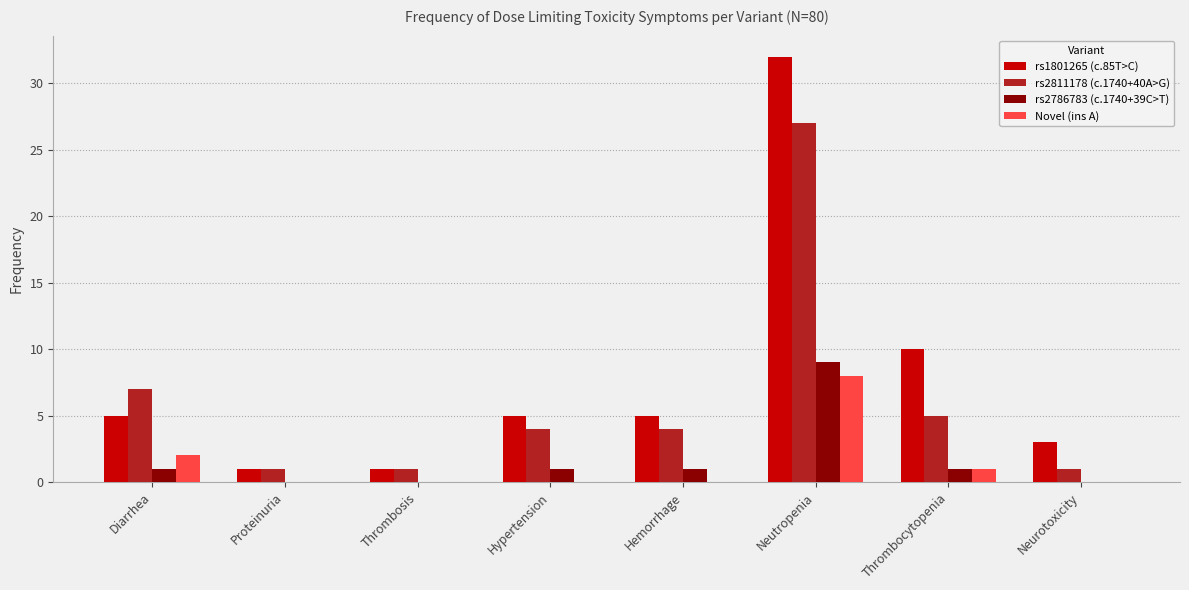

What are all the series names shown in the legend?

rs1801265 (c.85T>C), rs2811178 (c.1740+40A>G), rs2786783 (c.1740+39C>T), Novel (ins A)